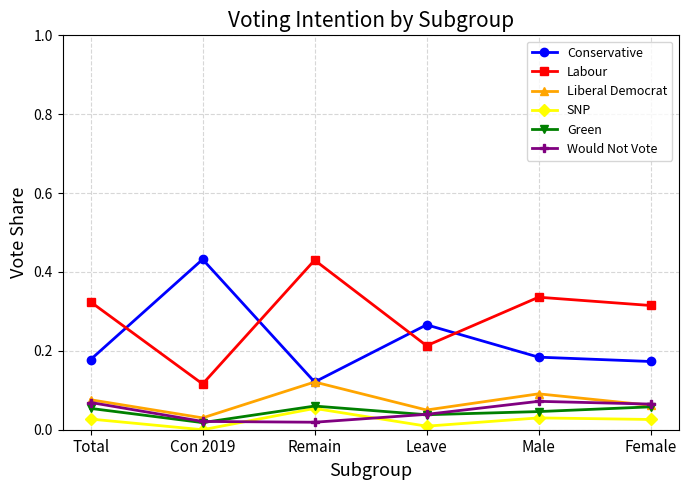

What is the label of the 2nd point from the left?

Con 2019